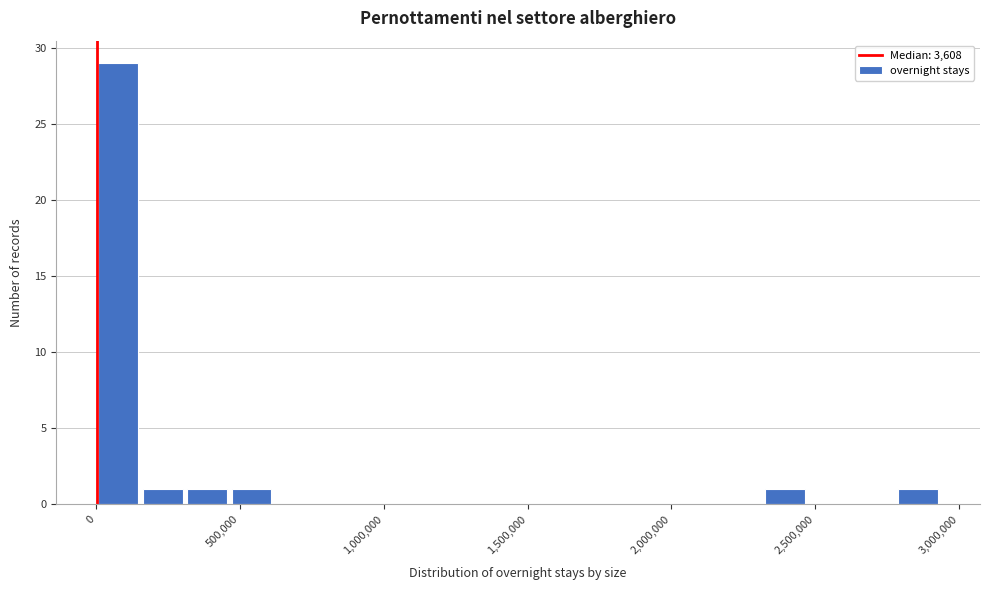

Read against the x-axis, roughly where is the centre of the tallest bar?

100000